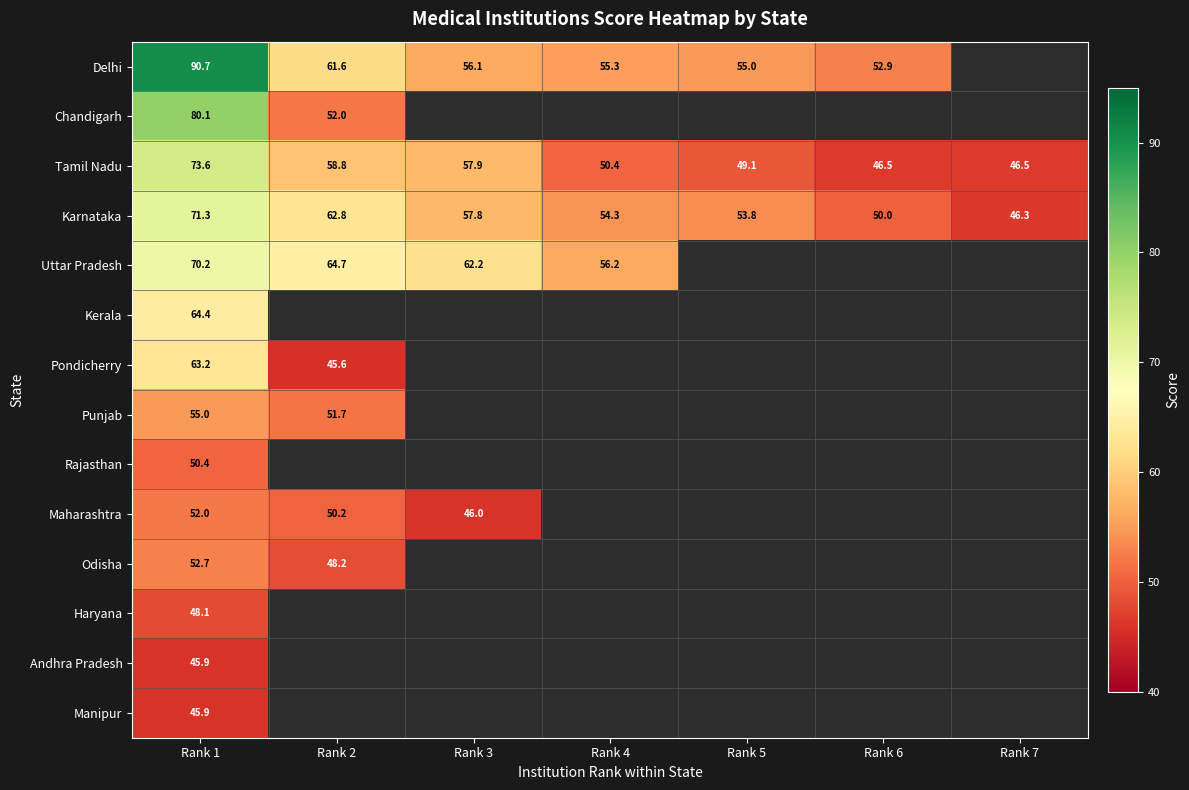

The value of Uttar Pradesh at Rank 1 is 95.5. True or false?

False